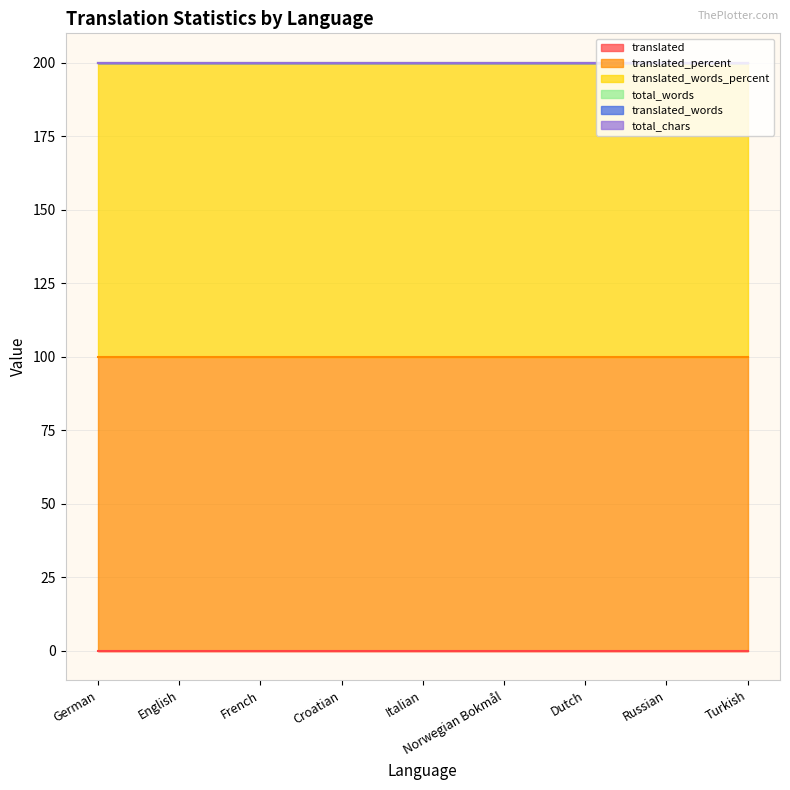

Rank the series by their maximum value, from highest to lowest.

translated_percent, translated_words_percent, translated, total_words, translated_words, total_chars